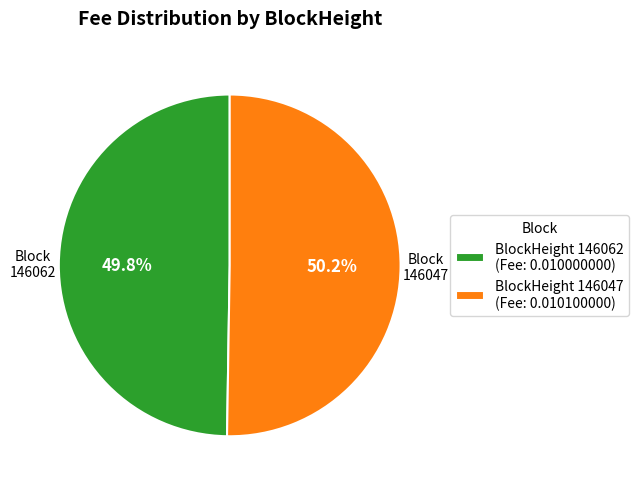

Is there a majority slice in this chart?

Yes